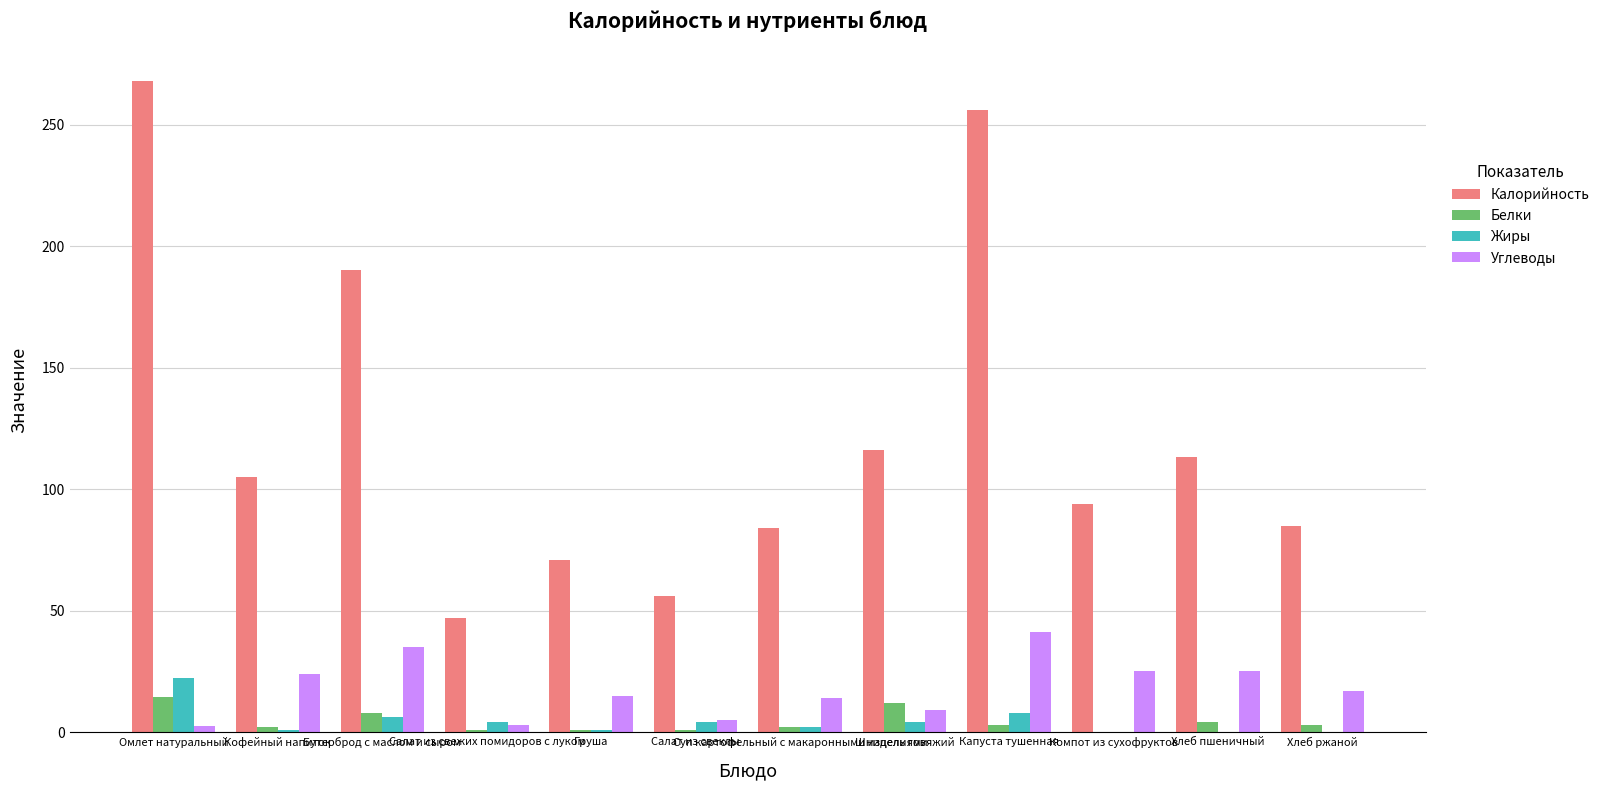

Is the value of Калорийность at Капуста тушенная greater than the value of Жиры at Хлеб пшеничный?

Yes